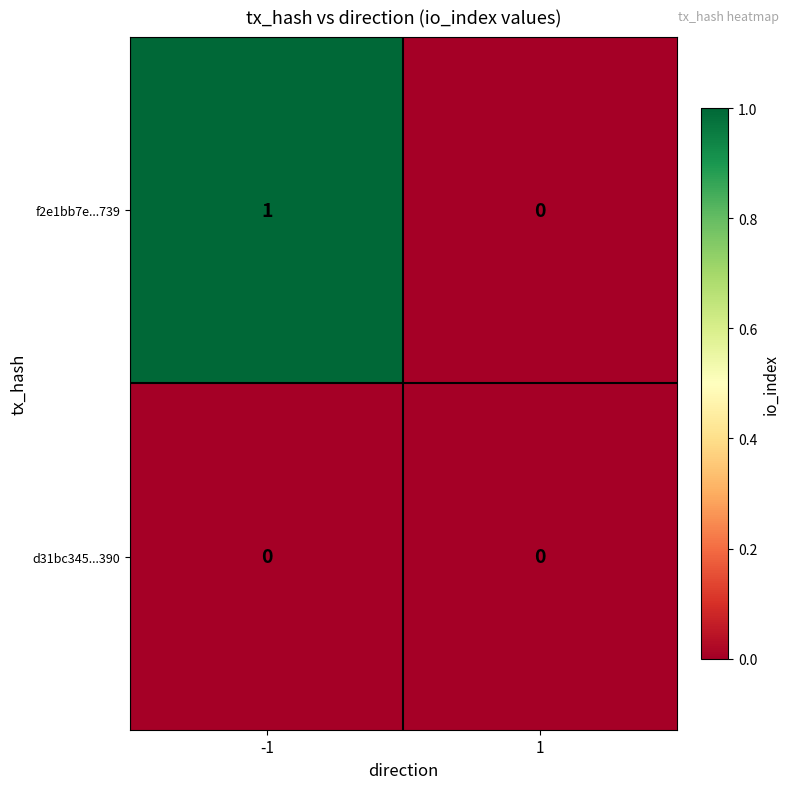

Is the value of d31bc345...390 at -1 greater than the value of f2e1bb7e...739 at -1?

No